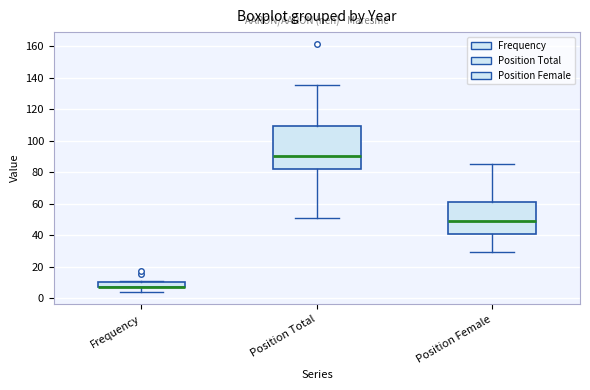

Where does the median line of the box for Position Total sit on the y-axis? The values are not printed on the chart, so give them approximately, as read against the axis.

90